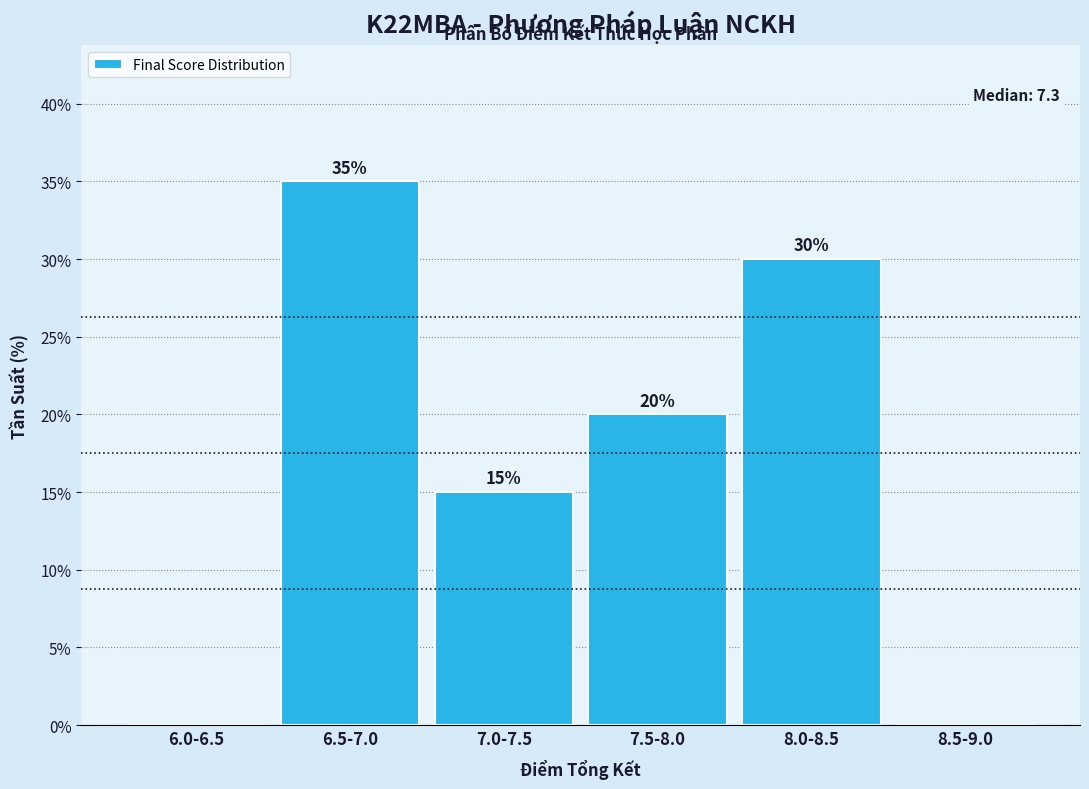

Reading left to right, extract all data points from this chart.

6.0-6.5=0	6.5-7.0=35	7.0-7.5=15	7.5-8.0=20	8.0-8.5=30	8.5-9.0=0